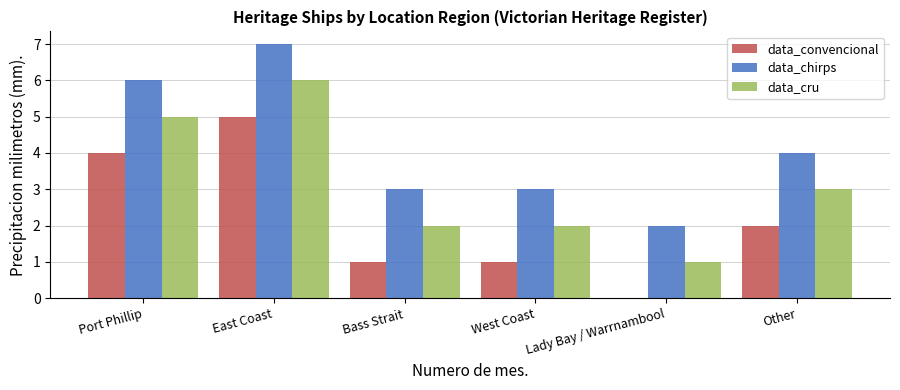

The value of data_chirps at West Coast is 3. True or false?

True